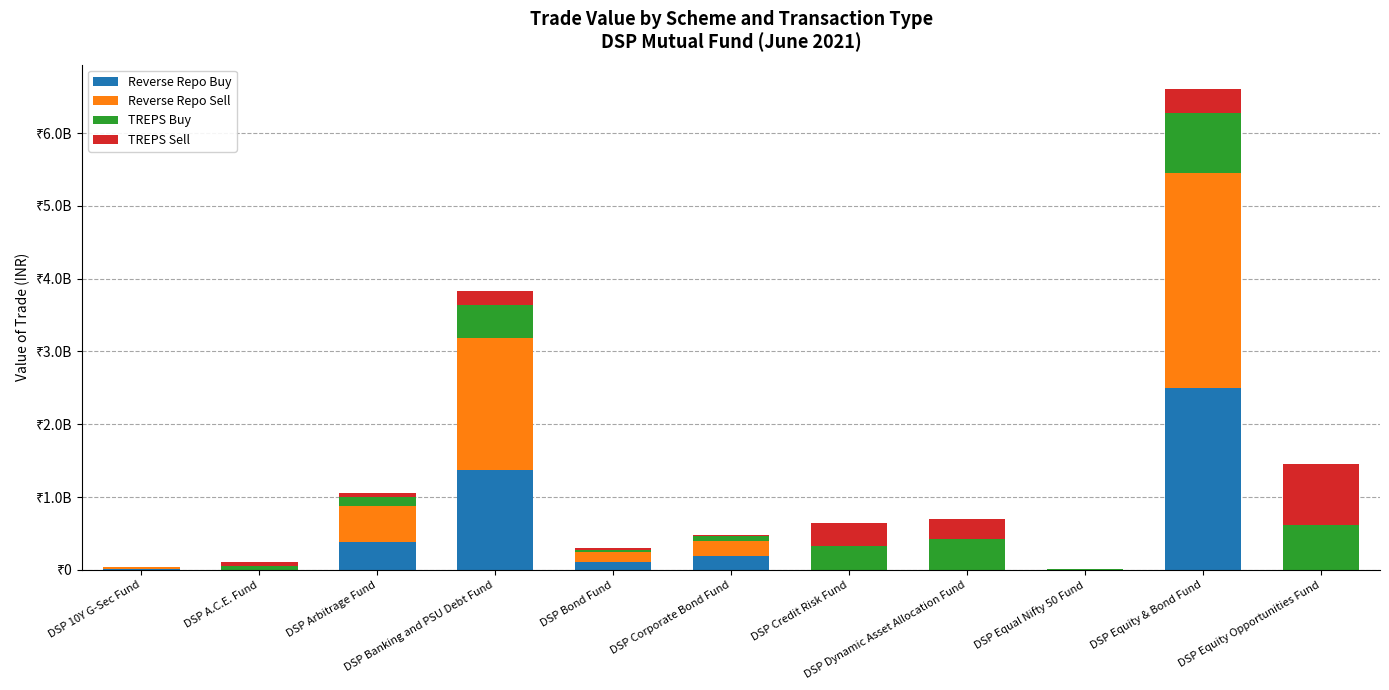

List the series in order of their overall mean, lowest first.

TREPS Sell, TREPS Buy, Reverse Repo Buy, Reverse Repo Sell